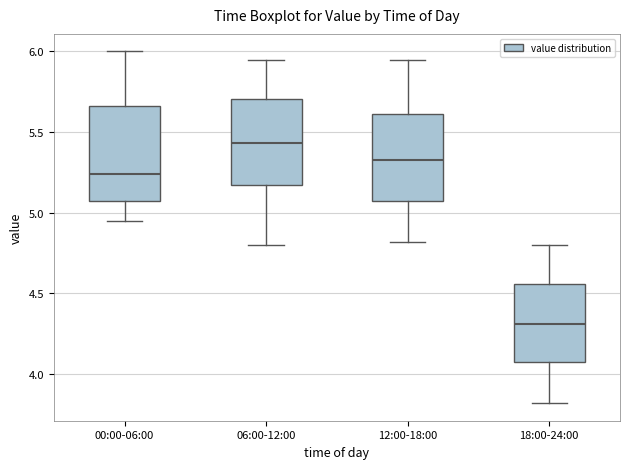

Which box's median line is the highest?

06:00-12:00